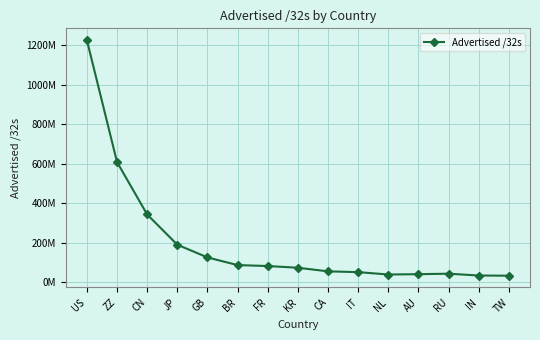

Which category has the highest value across all series?

US